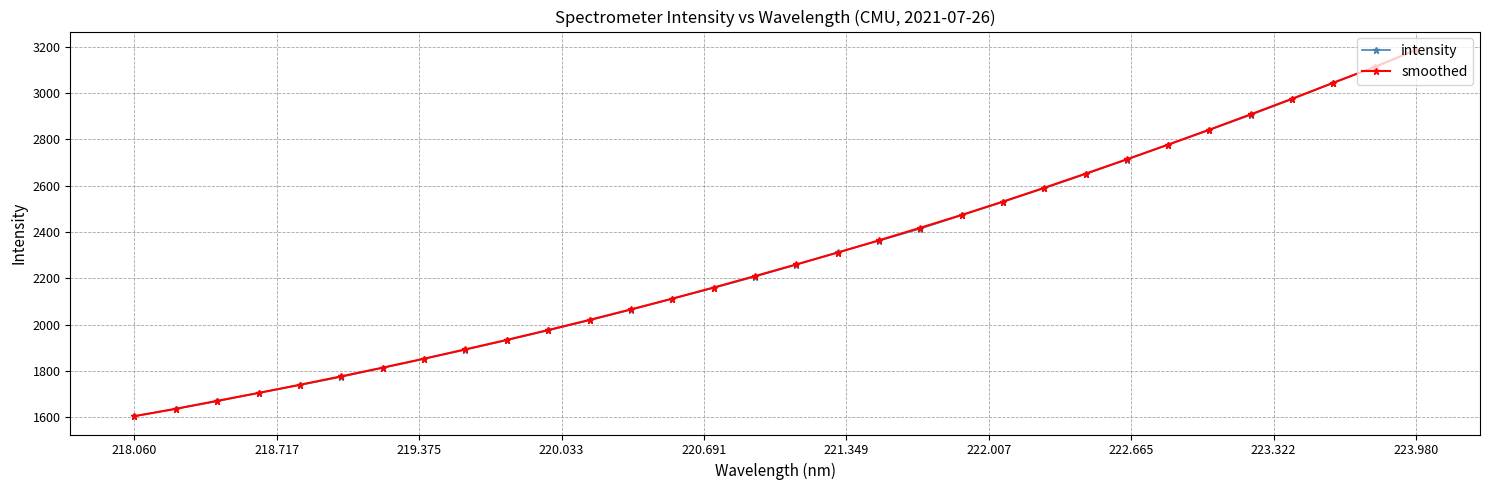

What is the minimum value shown in the chart?

1605.1